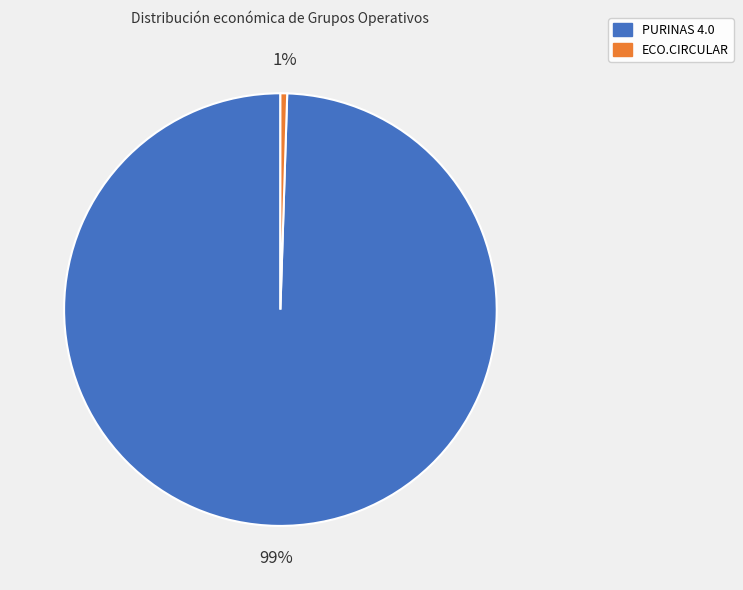

Is it true that ECO.CIRCULAR is 1% of the pie?

True